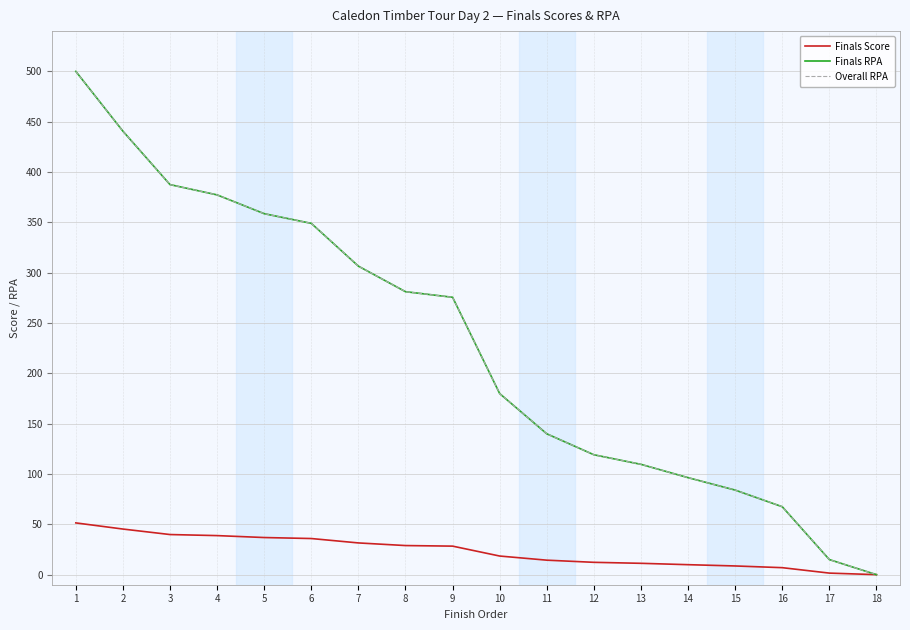

At how many categories does at least one series exceed 198?

9